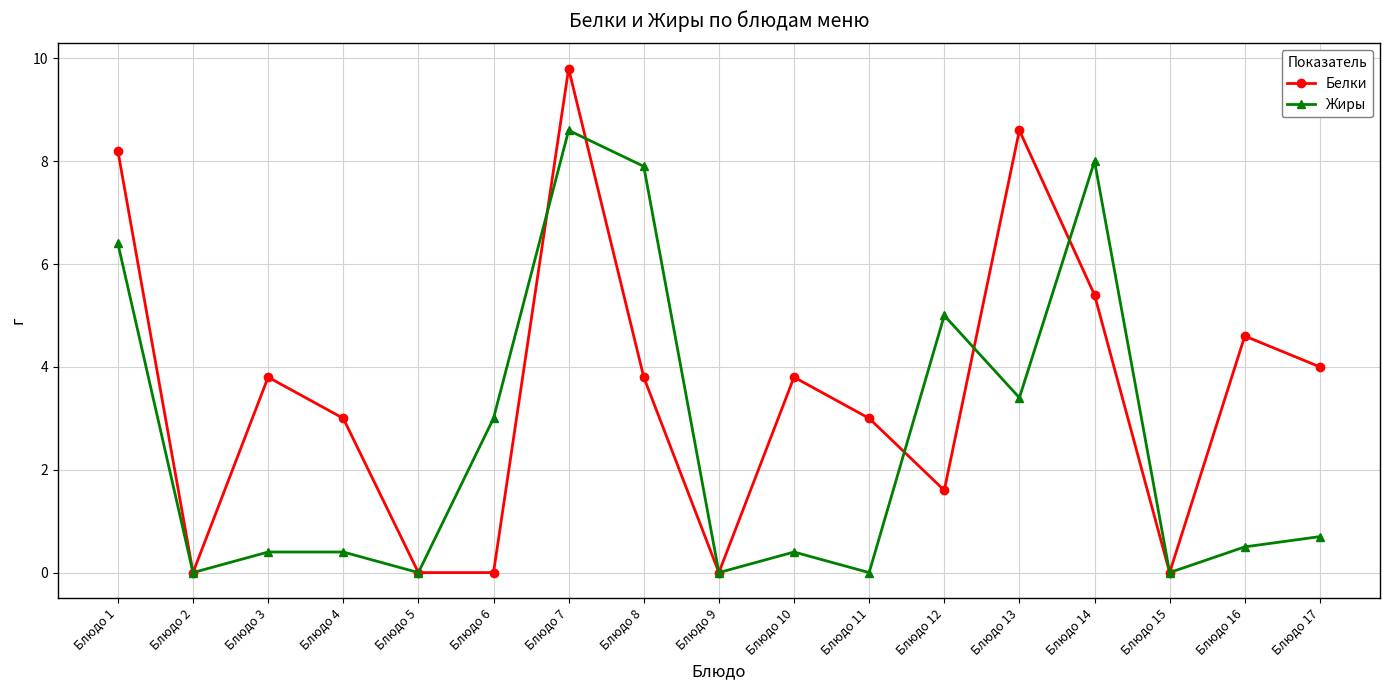

Is the value of Белки at Блюдо 17 greater than the value of Жиры at Блюдо 16?

Yes